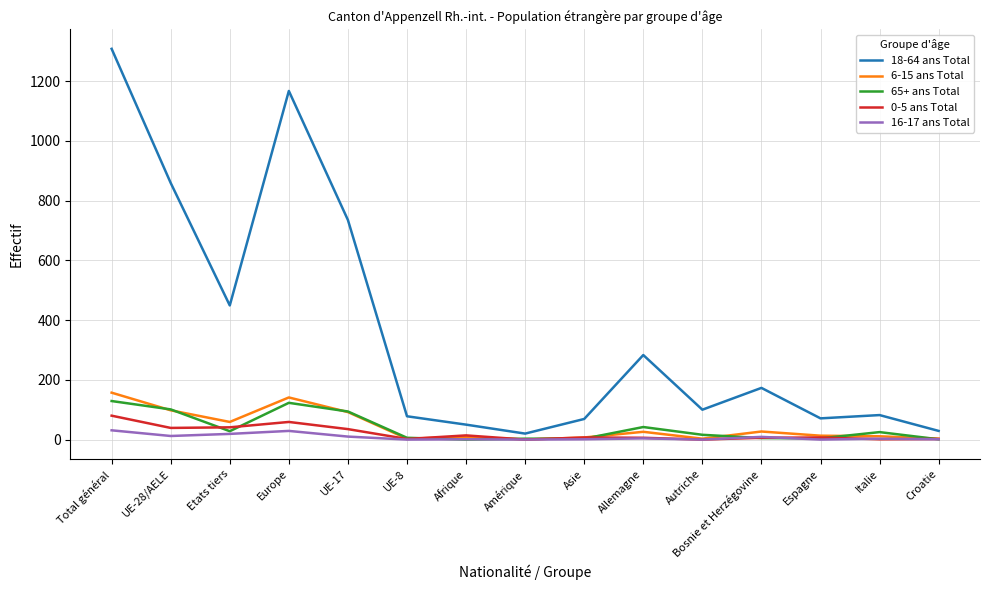

Is it true that 0-5 ans Total equals 80 at Total général?

True